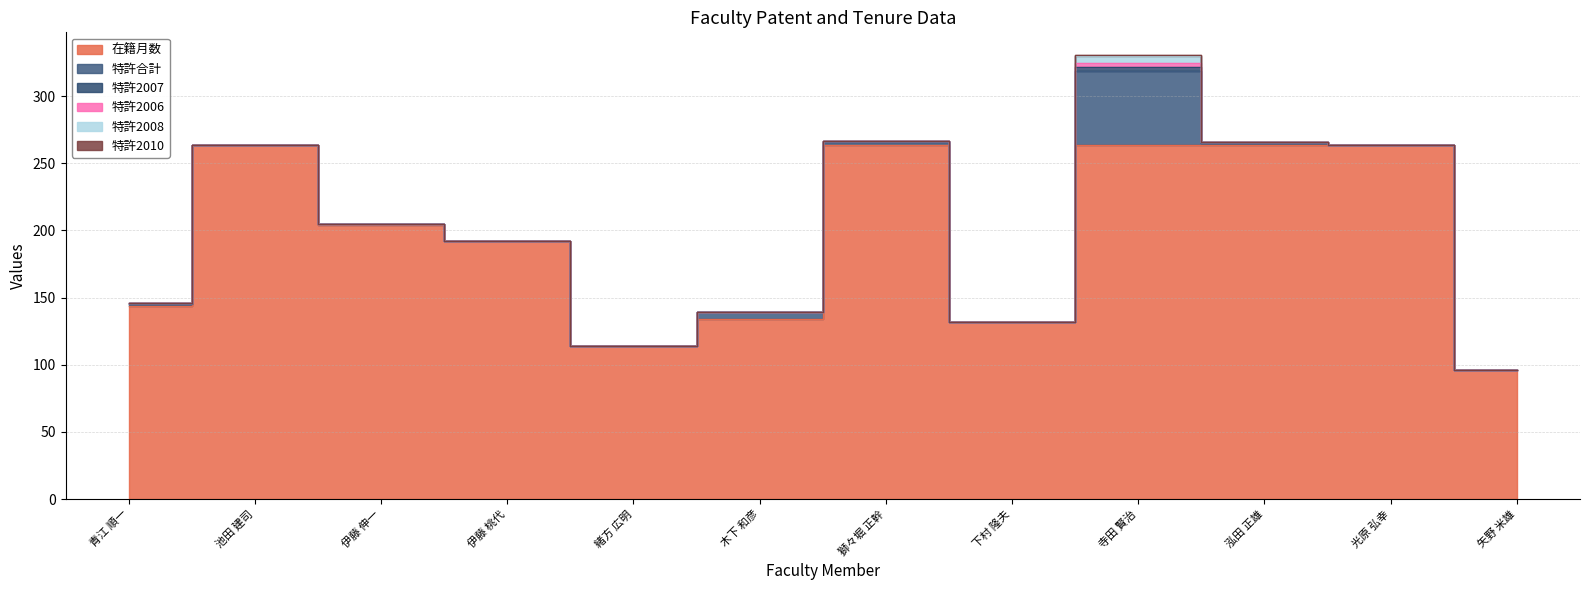

True or false: 特許2008 and 特許2006 intersect in this chart.

False